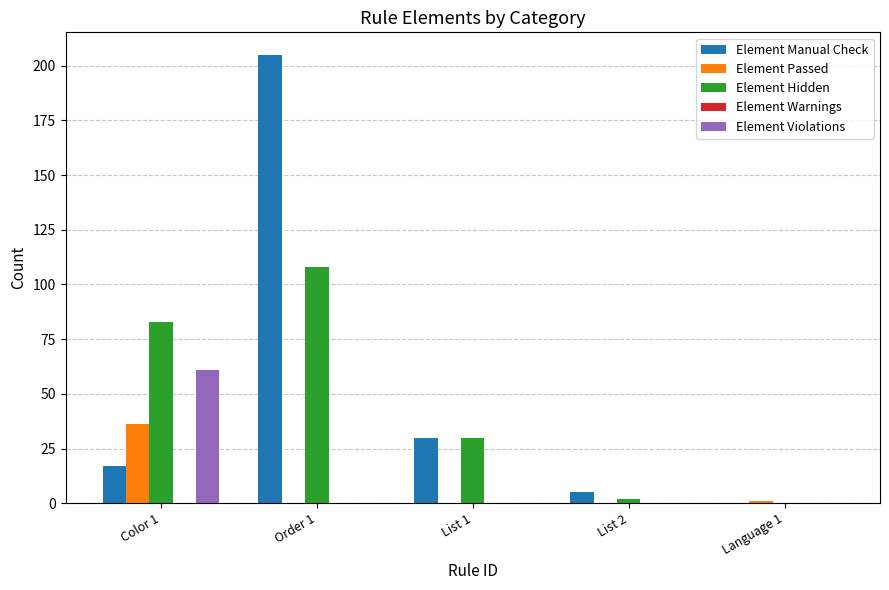

What is the maximum value for Element Manual Check?

205